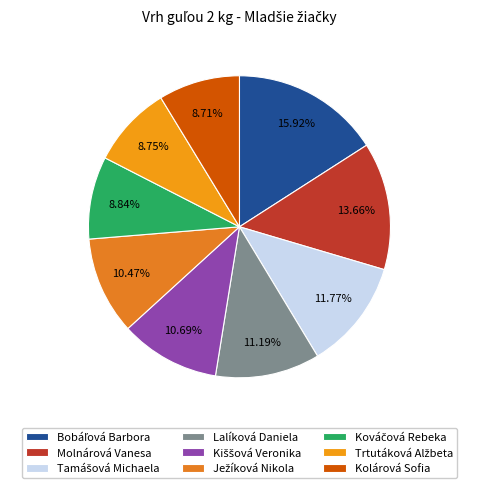

To the nearest percent, what portion does Ježíková Nikola represent?

10%